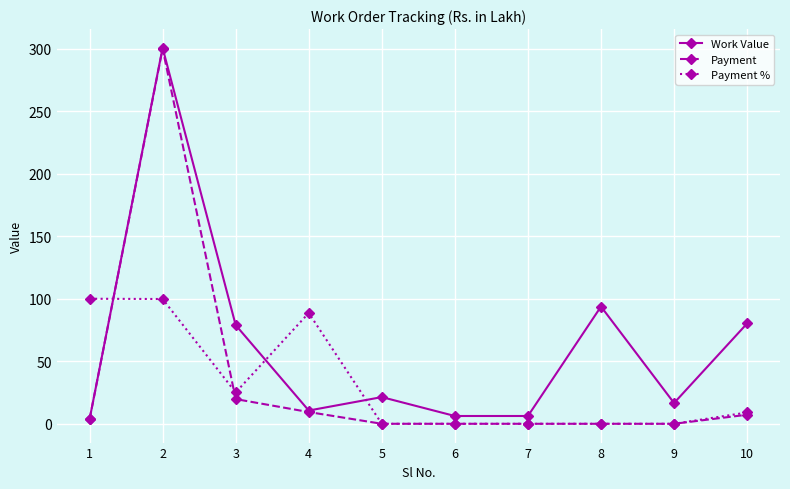

At how many categories does at least one series exceed 36?

6